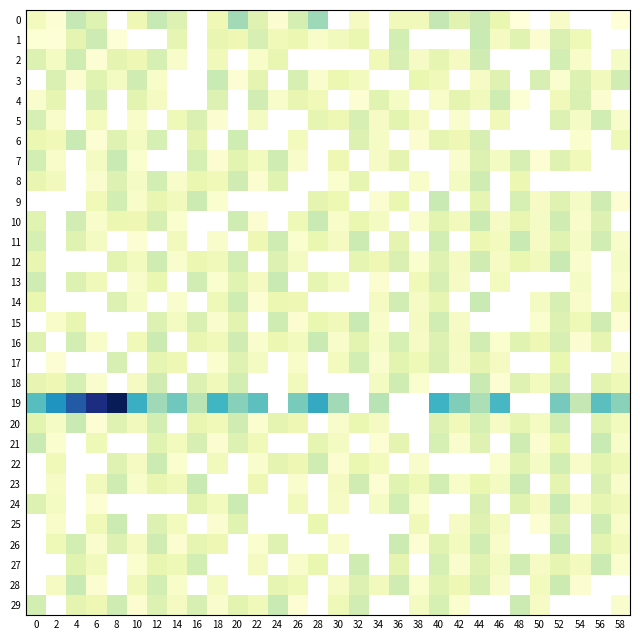

How many data points does each series have?

30